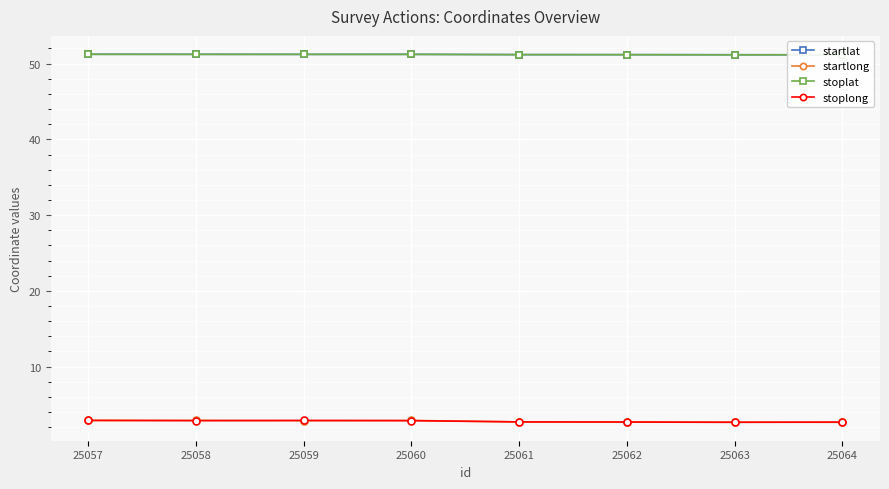

True or false: stoplat and stoplong cross at least once.

False